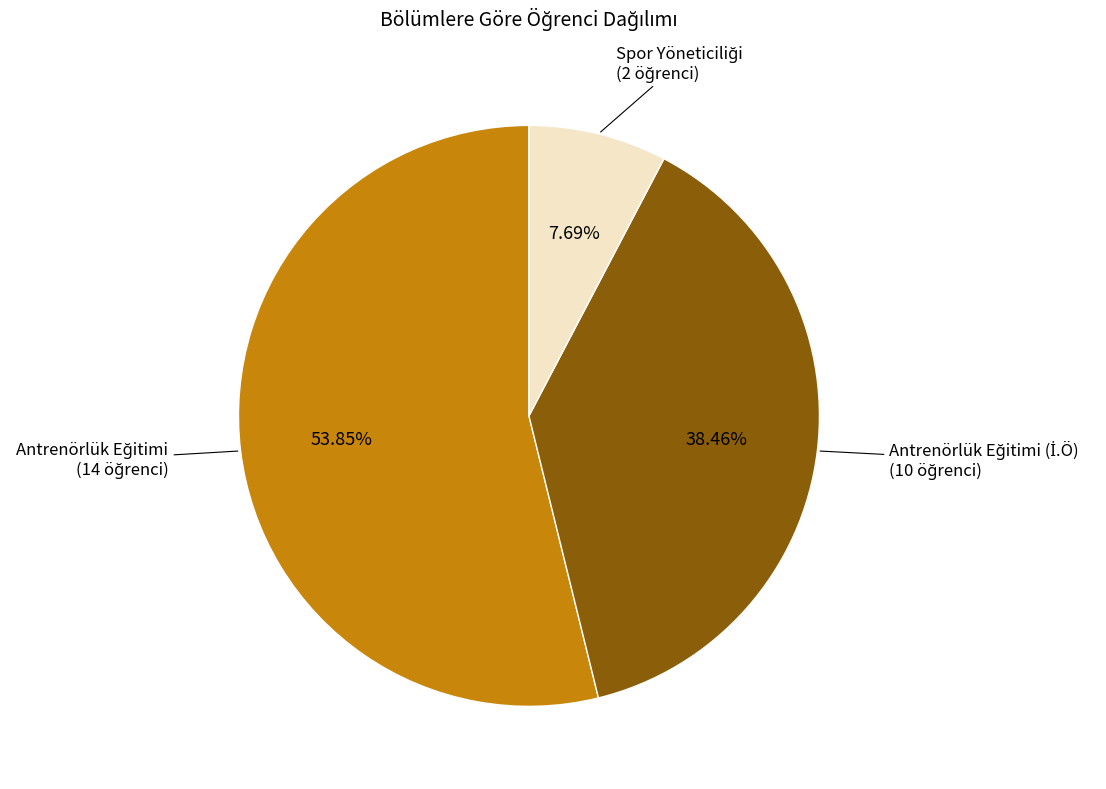

Is there any slice that represents more than half of the pie?

Yes